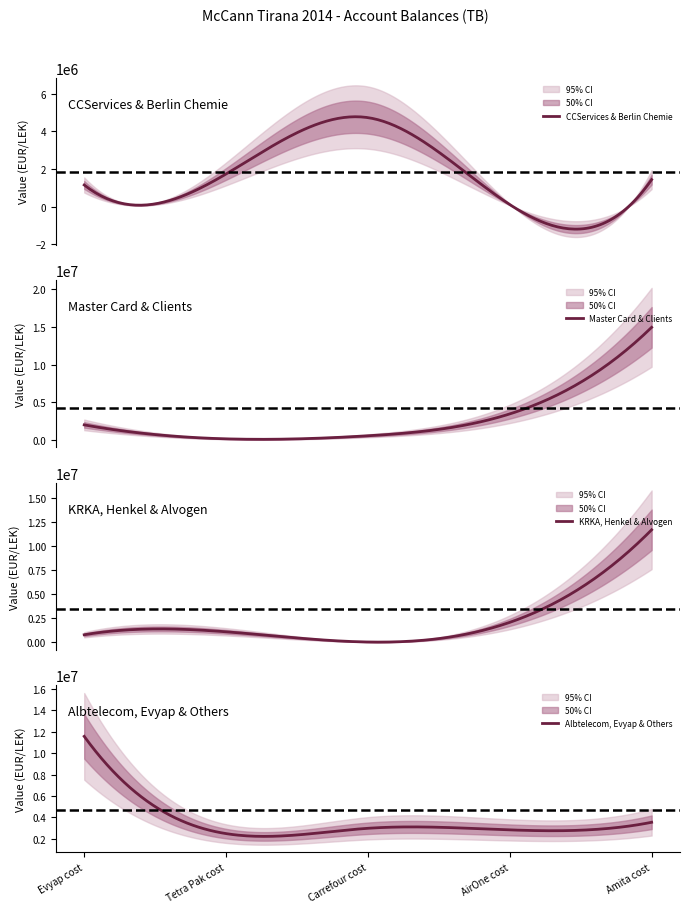

What is the difference between the maximum and second lowest values?

14768068.8